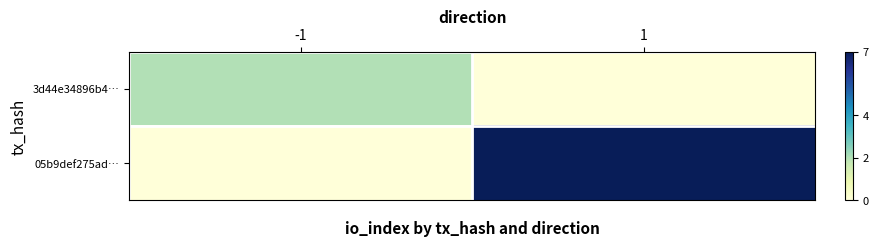

How many data points does each series have?

2